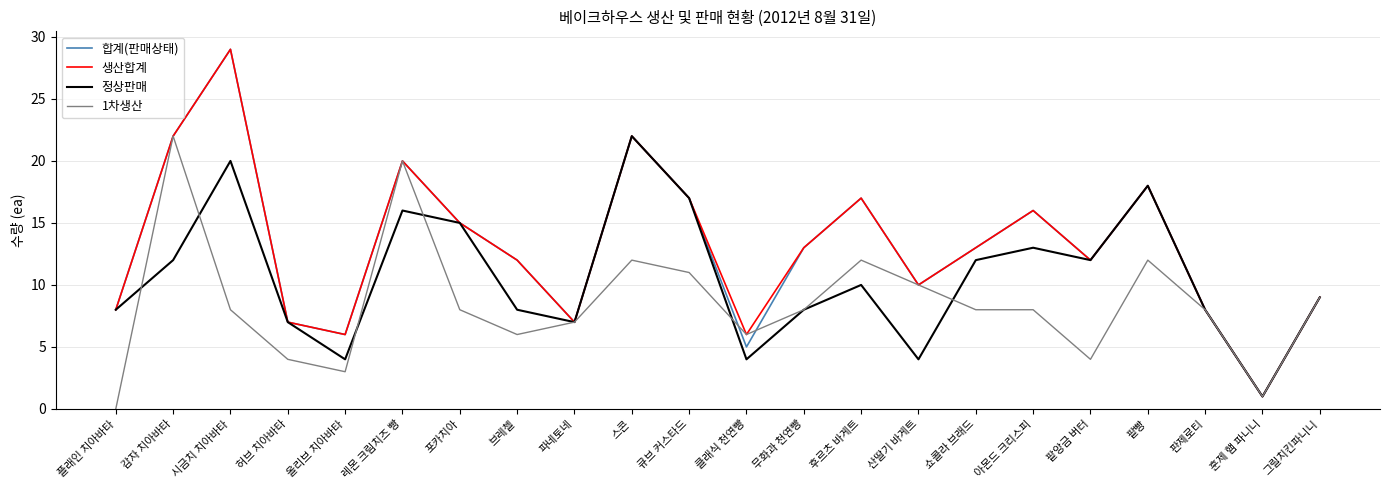

At which category is the sum across all series the highest?

시금치 치아바타